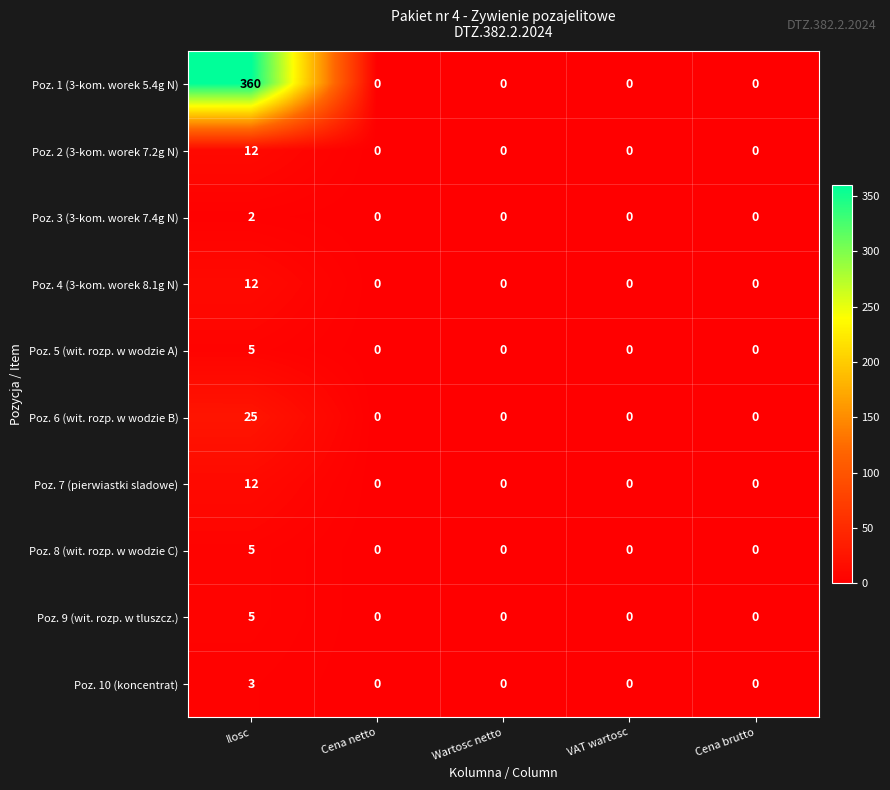

What is the difference between the Poz. 2 (3-kom. worek 7.2g N) values at Ilosc and Wartosc netto?

12